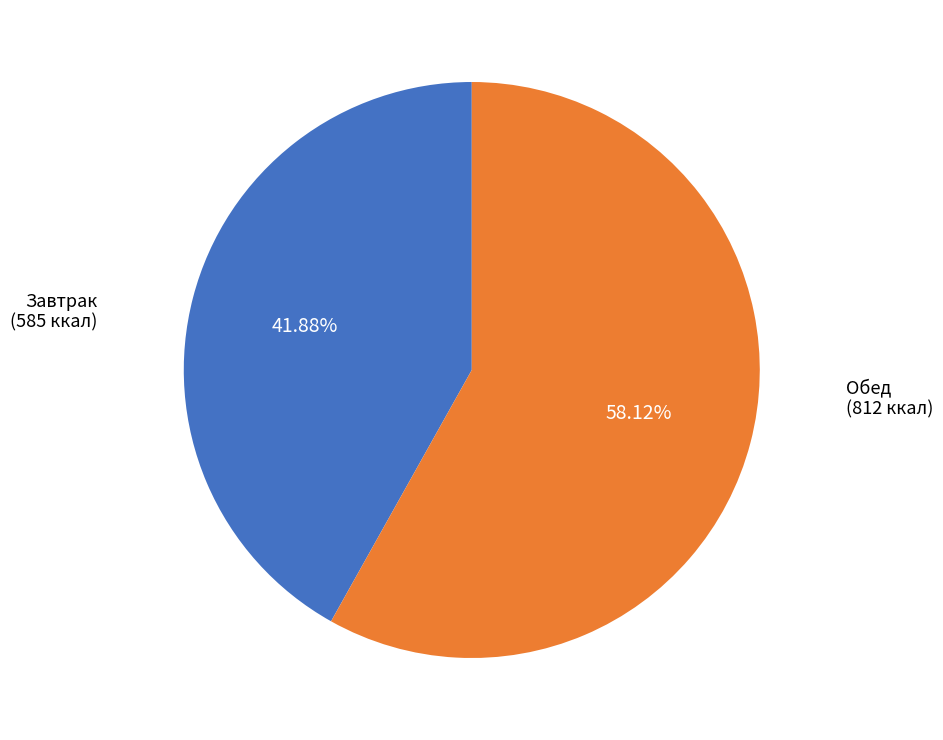

Does any single category account for the majority?

Yes